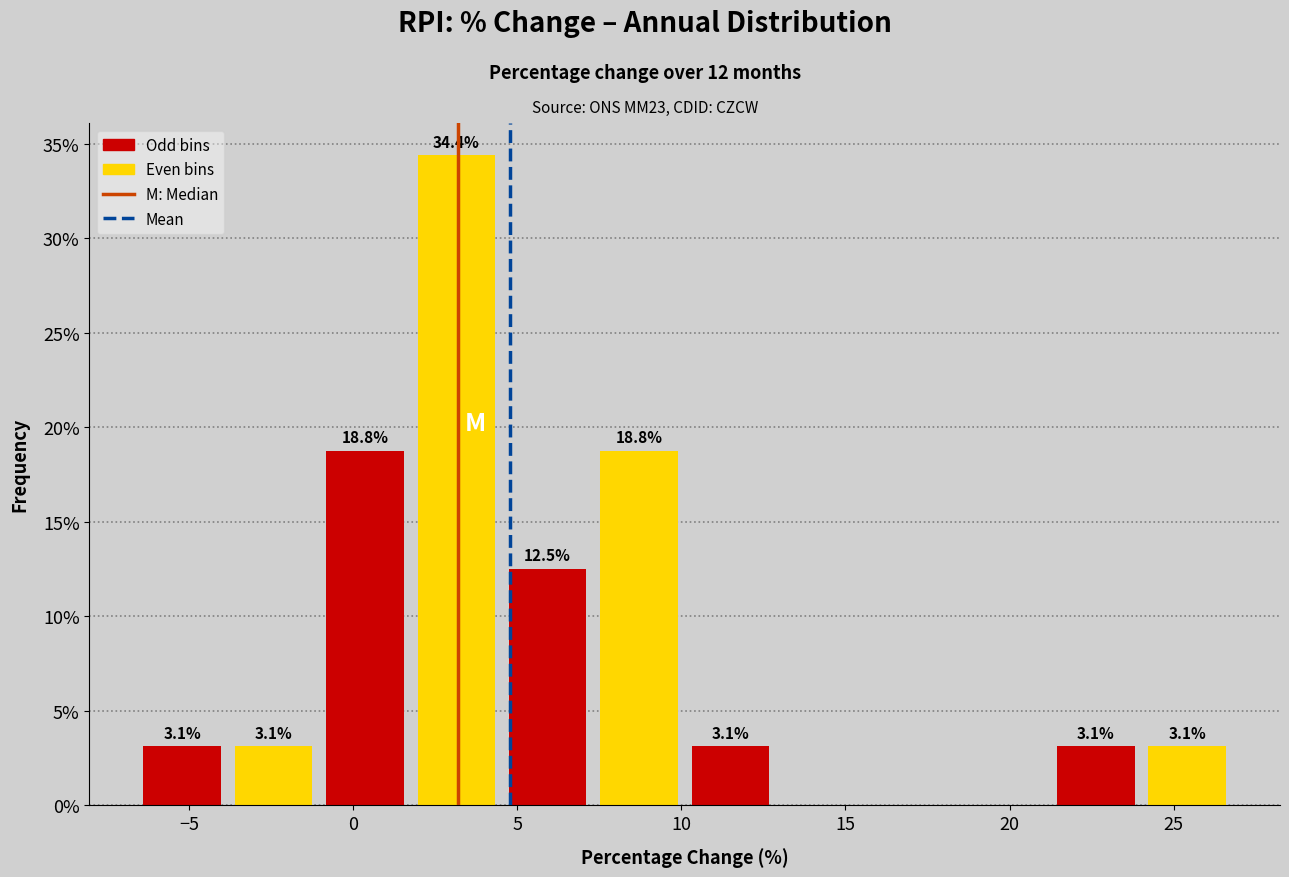

Which range on the x-axis has the tallest bar?

2.0 to 4.5